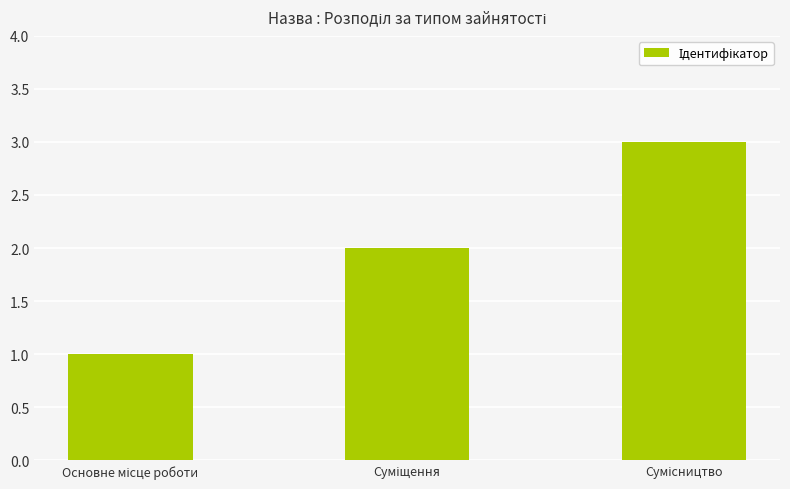

What is the sum of all values?

6